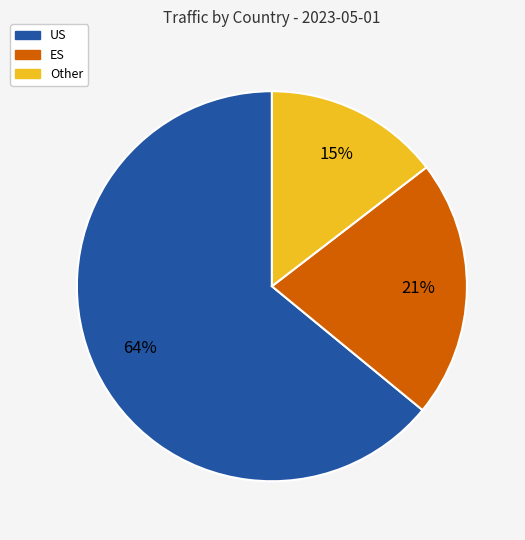

How many slices are in this pie chart?

3